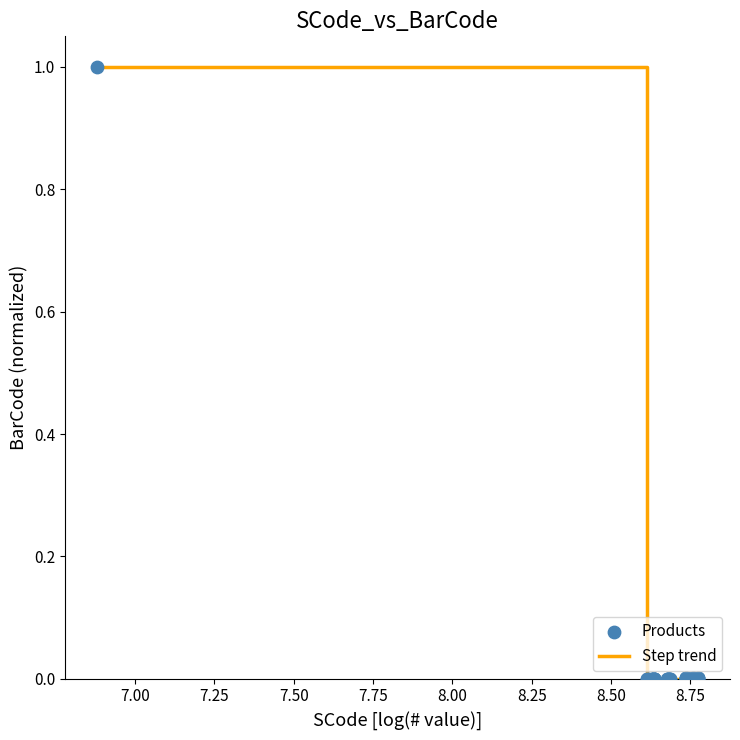

What is the greatest value displayed?

1.0